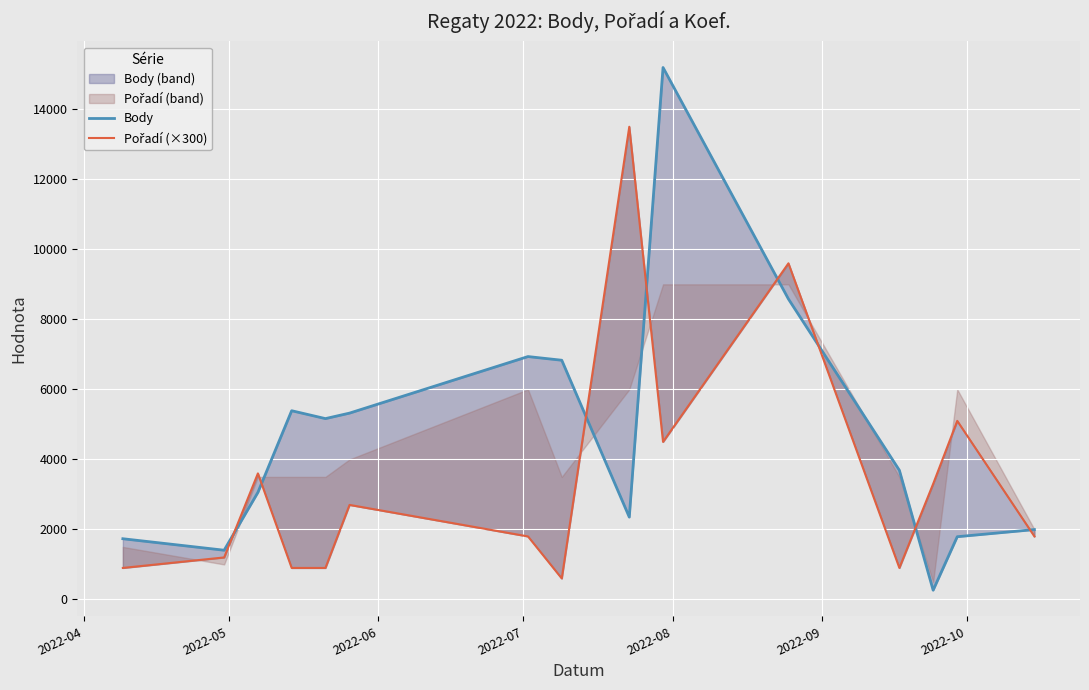

How many data points does each series have?

15